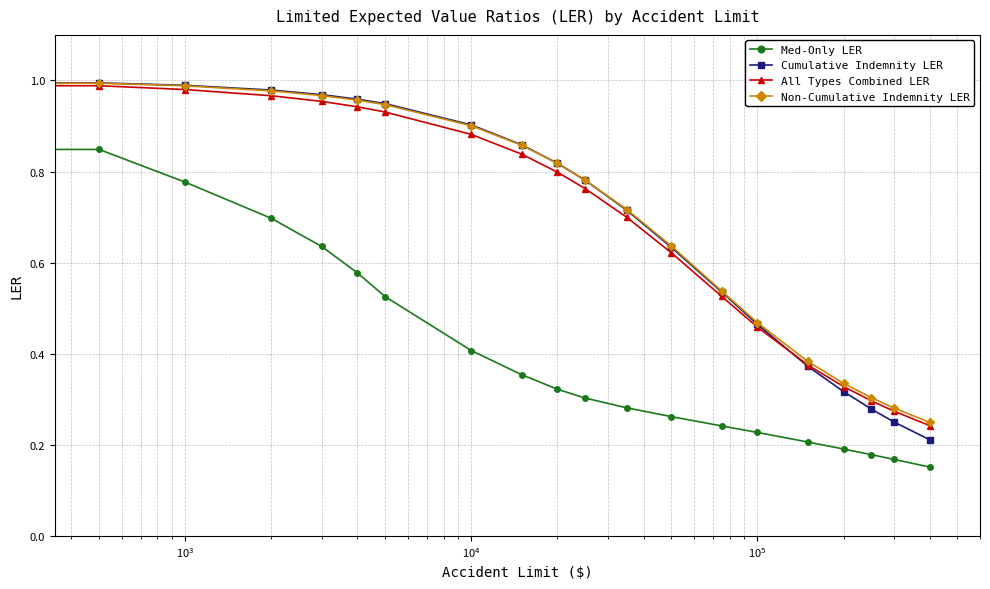

At how many categories does at least one series exceed 0?

20